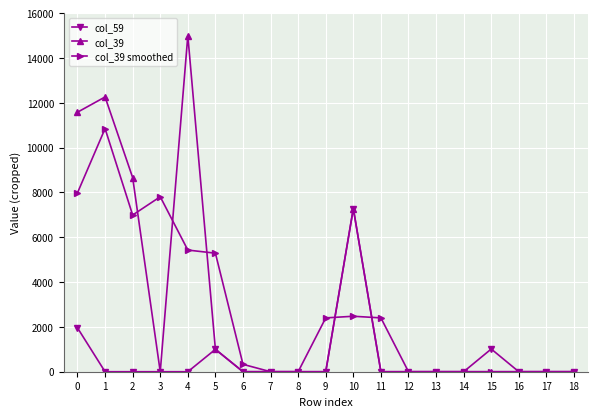

What is the total value across all series at 1?

23113.6